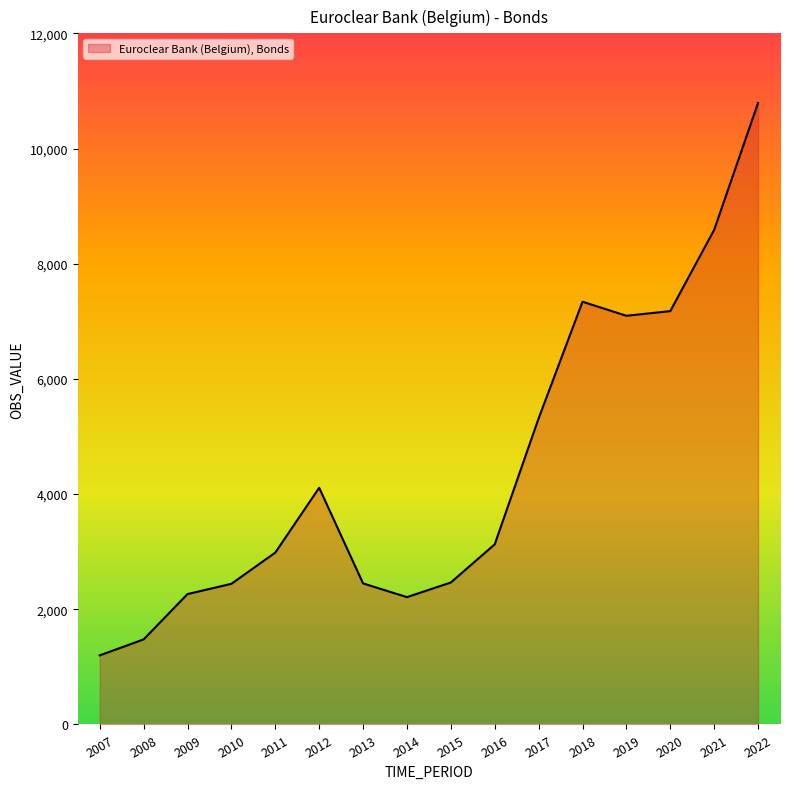

What is the change in value from 2007 to 2009?

+1064